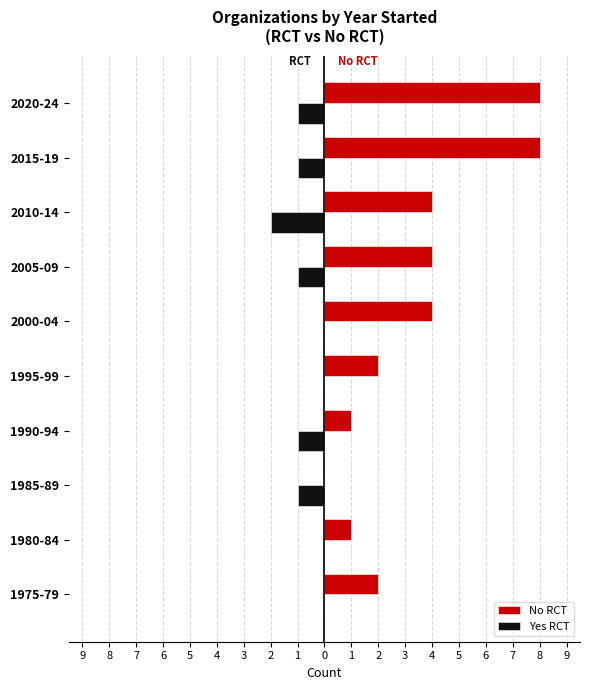

What are all the series names shown in the legend?

No RCT, Yes RCT